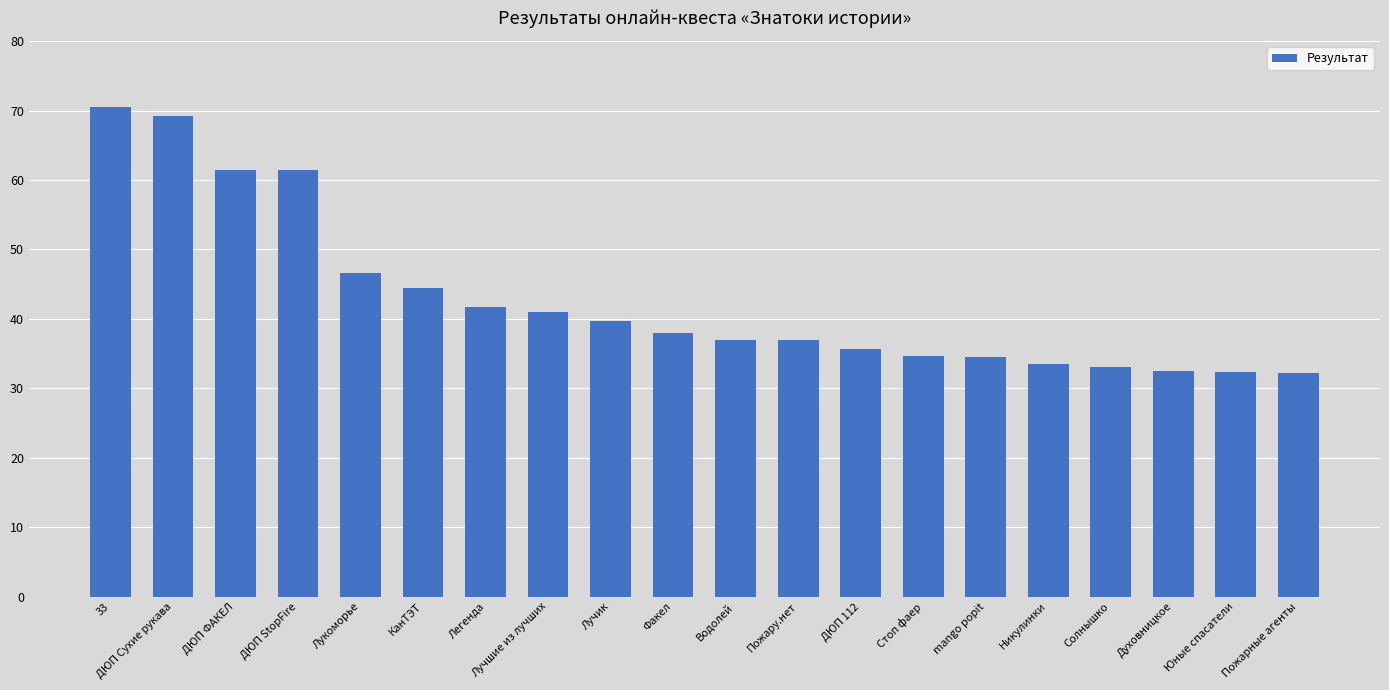

What is the sum of the values at ДЮП Сухие рукава and Стоп фаер?

103.8